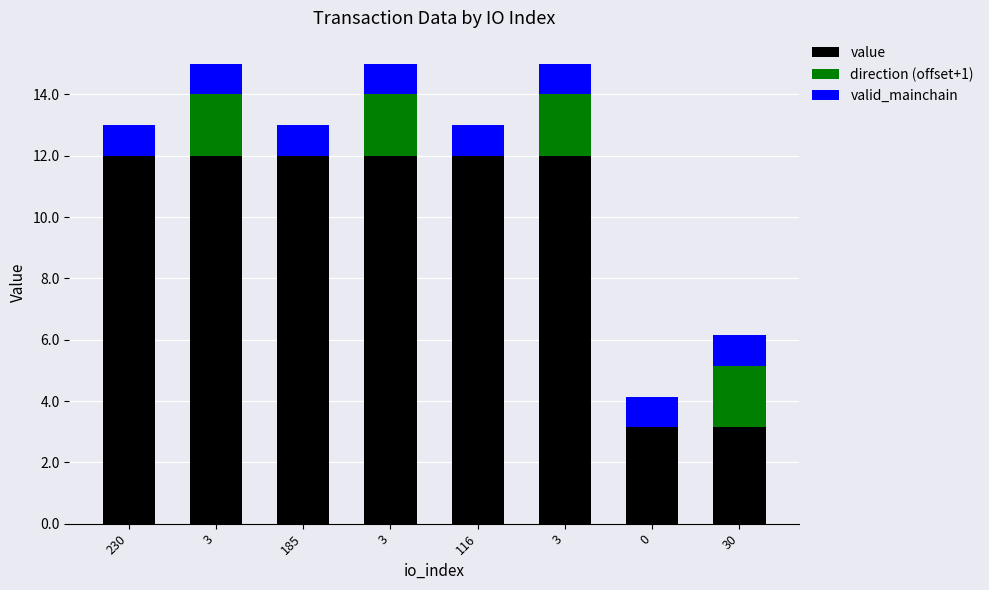

How many data points does each series have?

8